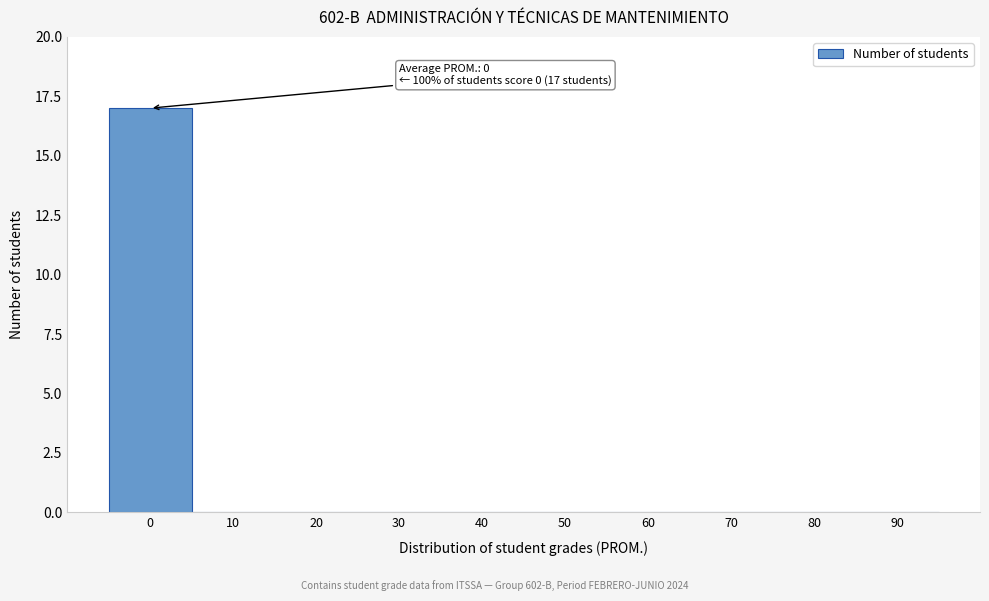

Reading left to right, transcribe all the data shown in this chart.

0=17	10=0	20=0	30=0	40=0	50=0	60=0	70=0	80=0	90=0